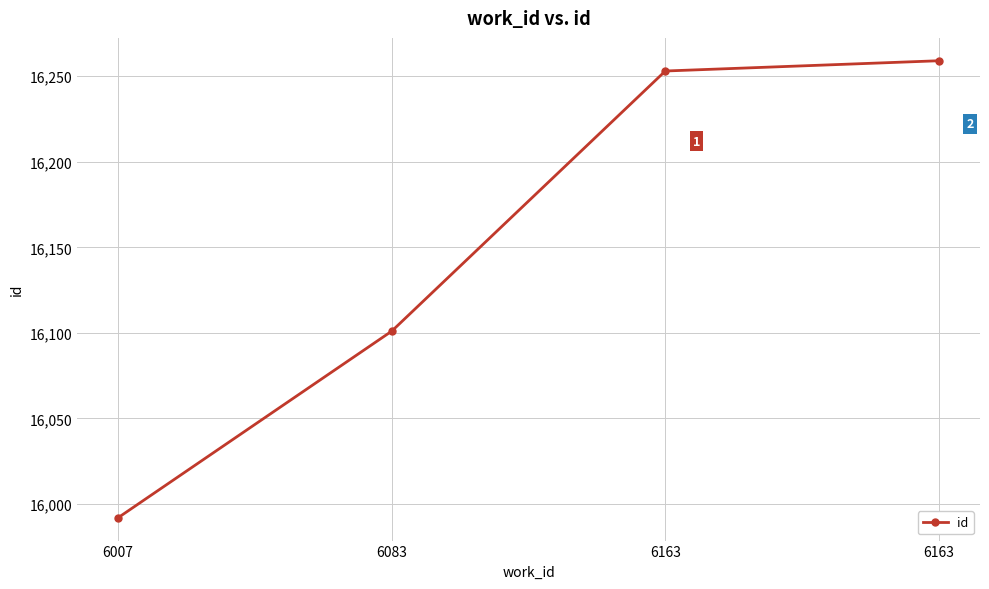

The value at 6007 is 15992. True or false?

True